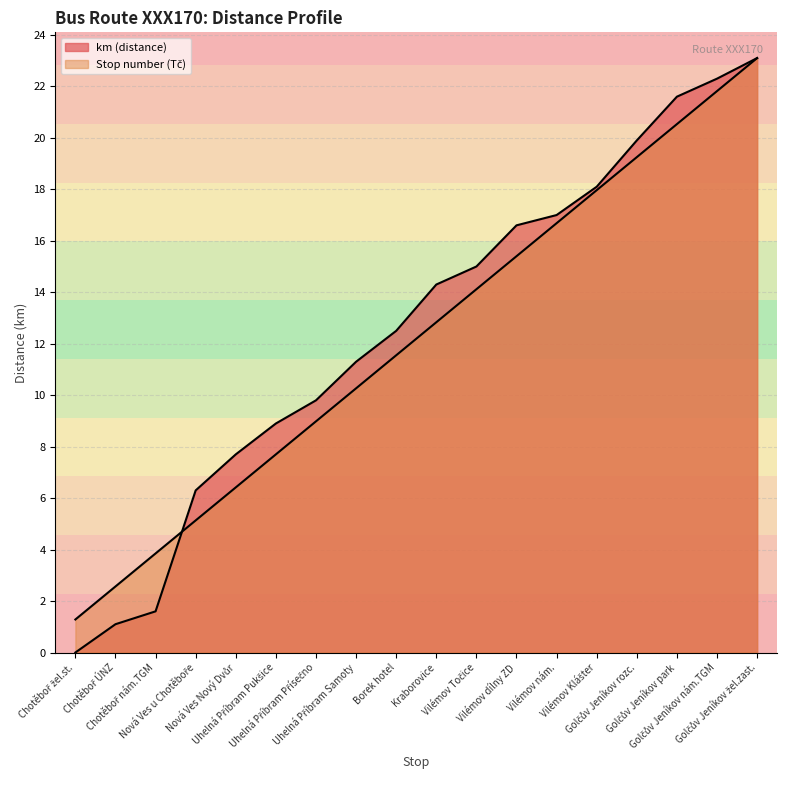

True or false: km (distance) has more than 2 points higher than both neighbors.

False